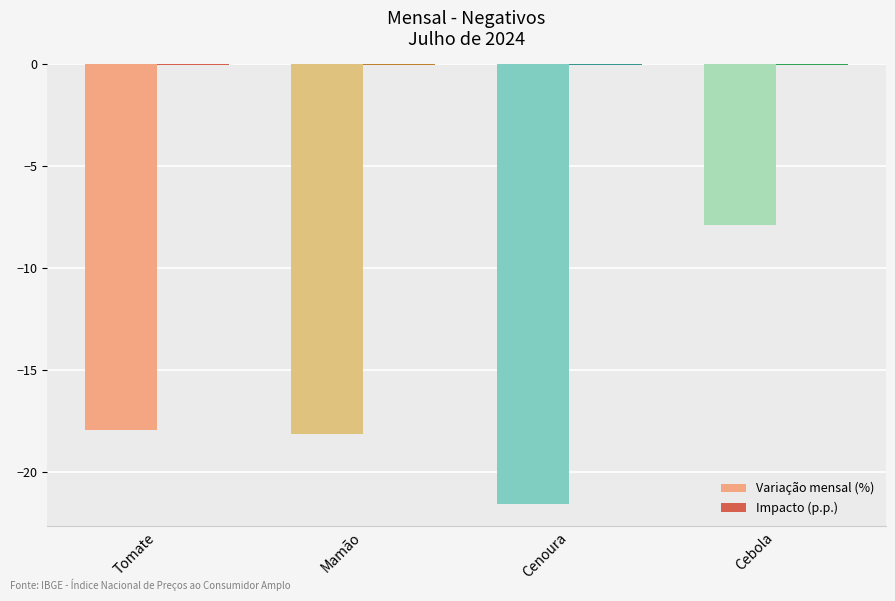

Where does the Variação mensal (%) series first go above -17?

Cebola